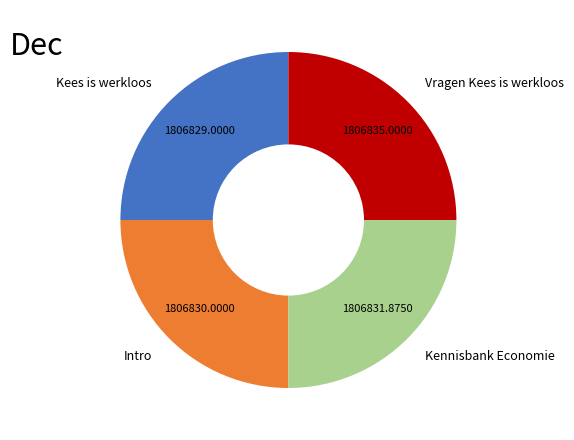

How many slices are in this pie chart?

4